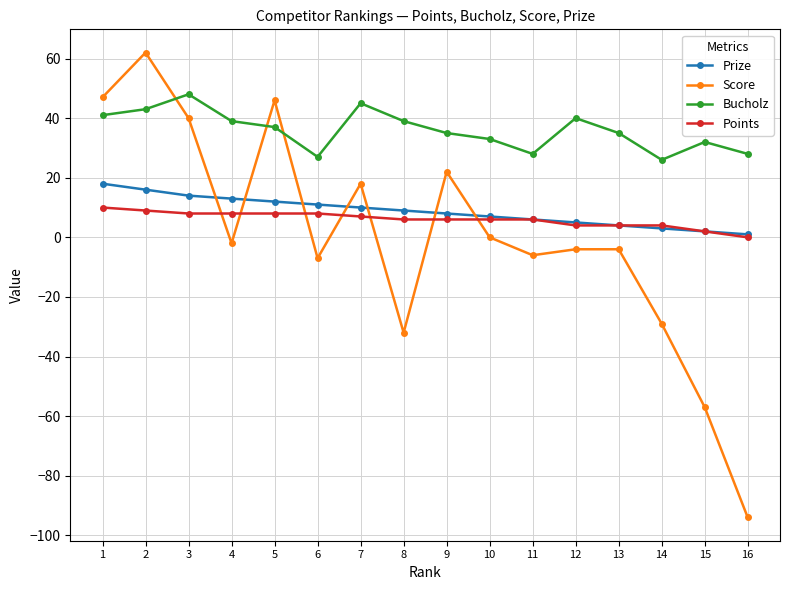

What is the lowest value of the Score series?

-94